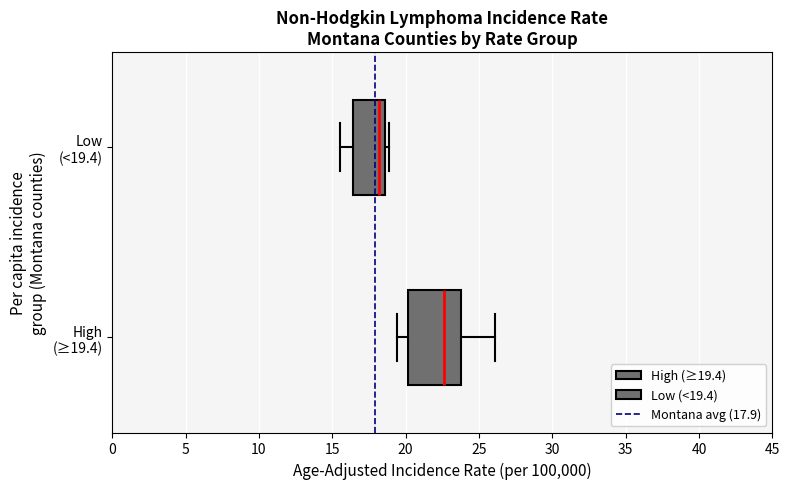

Which box's median line is the furthest to the left?

Low (<19.4)